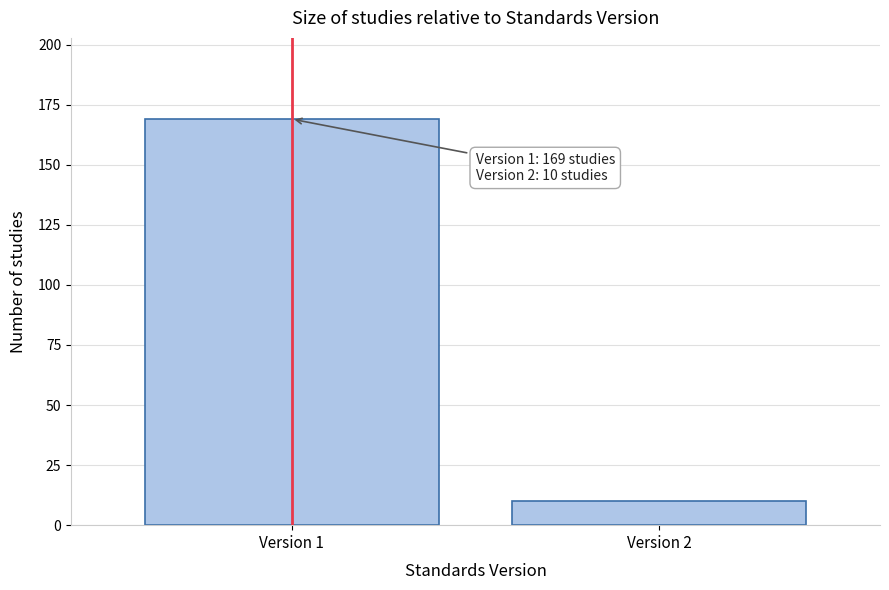

Reading left to right, what are all the values shown in this chart?

169	10